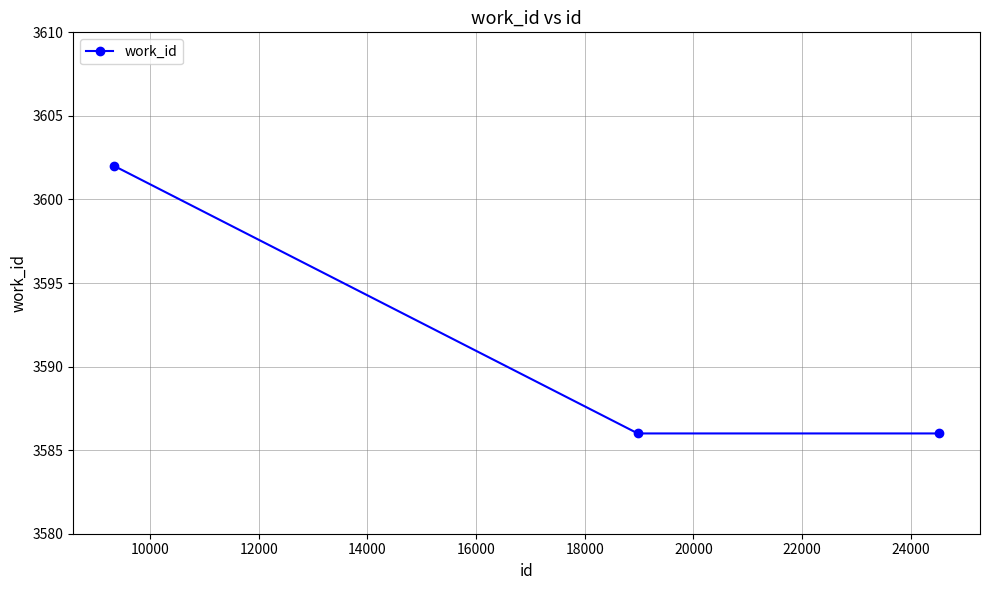

Reading right to left, extract all data points from this chart.

3586	3586	3602